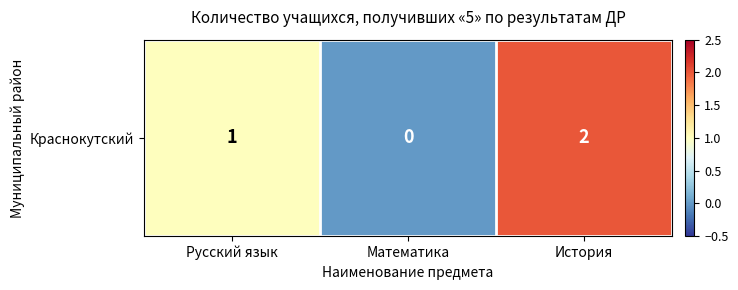

What is the difference between the values at История and Математика?

2